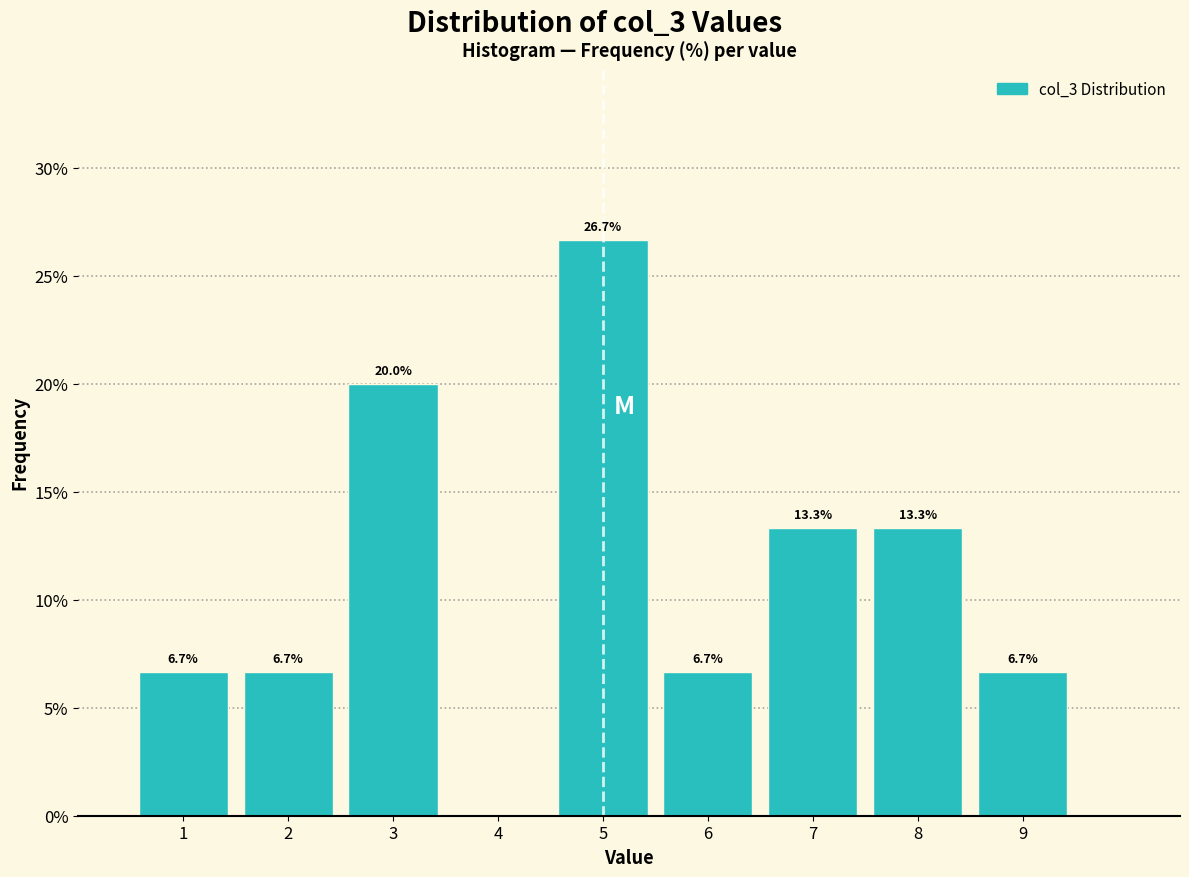

Over which range of the x-axis is the bar tallest?

4.5 to 5.5